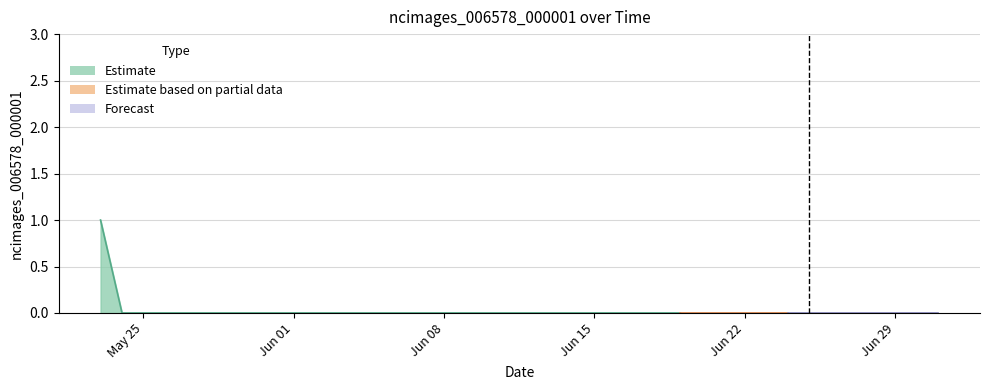

Is this an area chart (filled region under the line)?

Yes